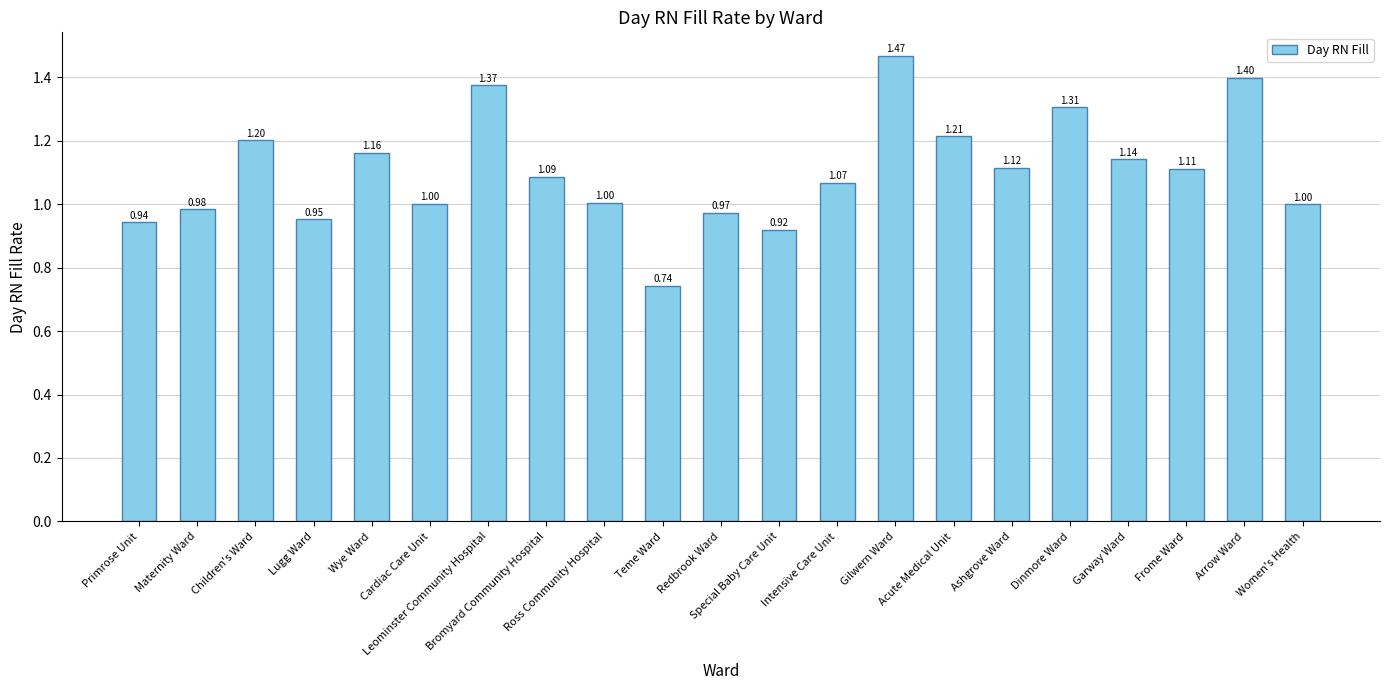

Are the bars horizontal?

No